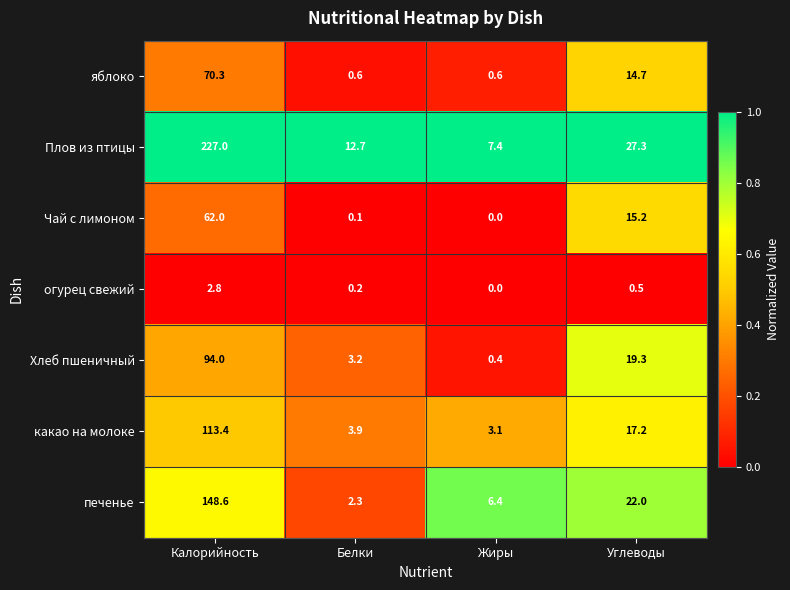

How many categories are shown in the chart?

4